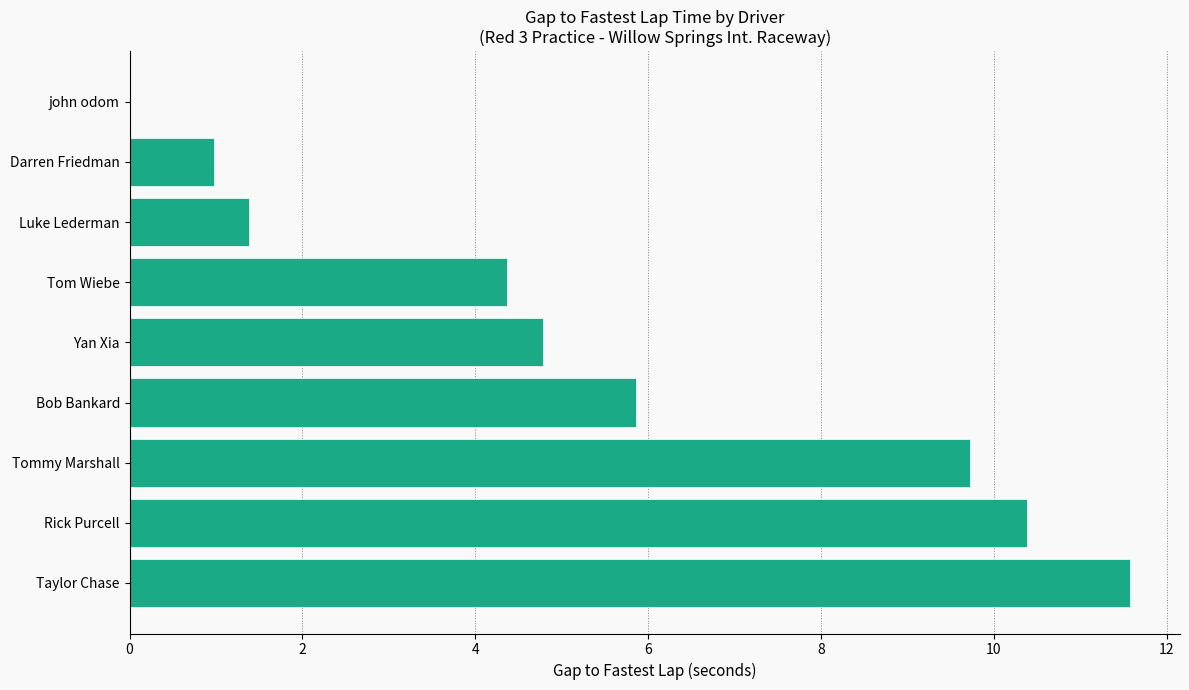

Are the bars horizontal?

Yes